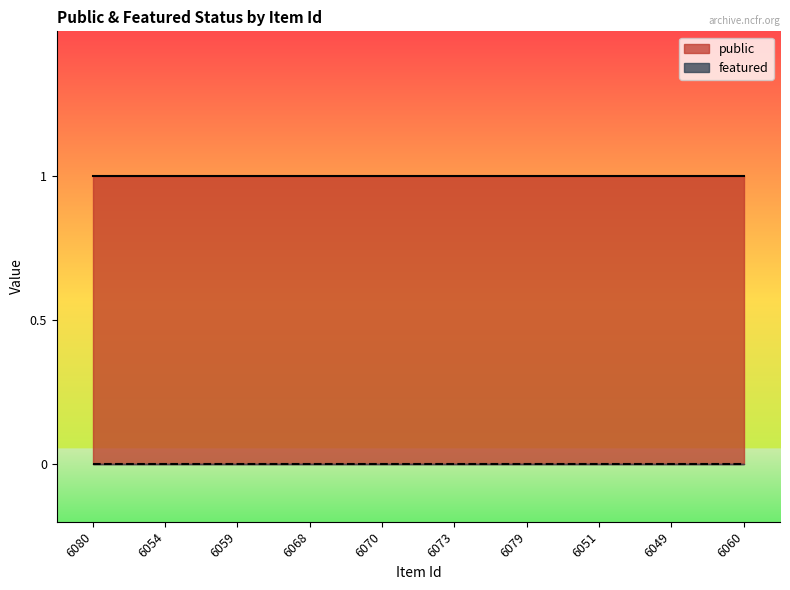

Which series has the largest range (max minus min)?

public